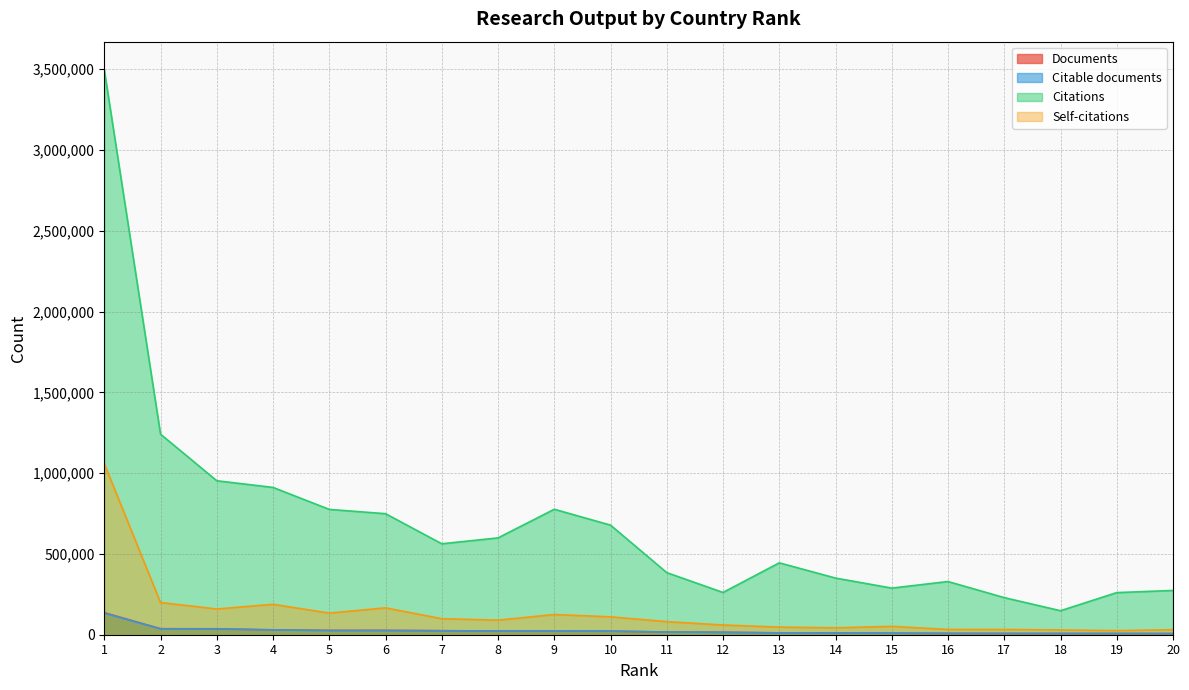

What are all the series names shown in the legend?

Documents, Citable documents, Citations, Self-citations